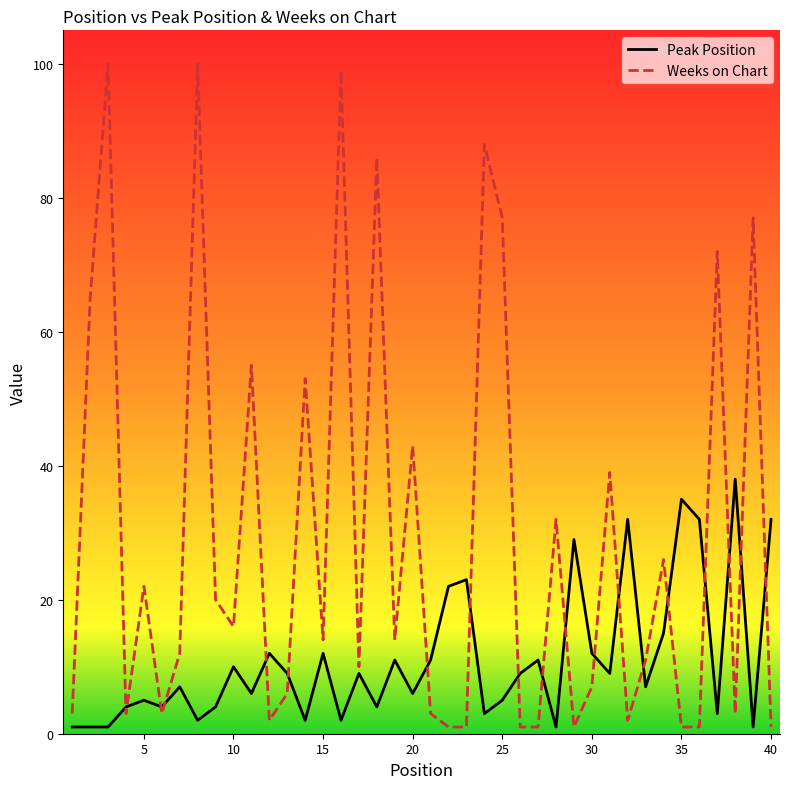

Rank the series by their average value, from lowest to highest.

Peak Position, Weeks on Chart